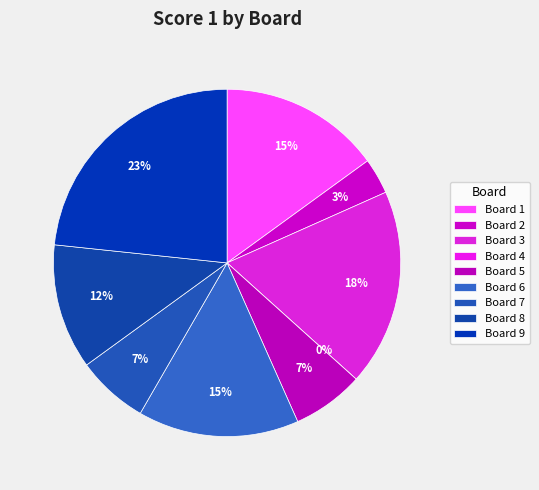

How many slices are in this pie chart?

9